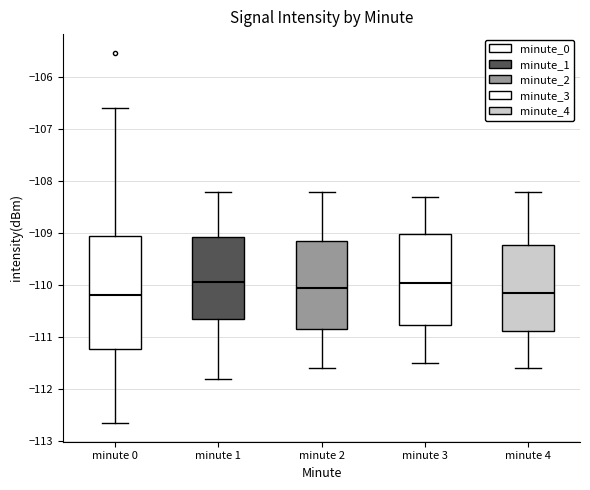

Reading left to right, read every box against the y-axis: the position of its median line, the range the box covers, and the ends of its whiskers. The values are not printed on the chart, so give them approximately, as read against the axis.

minute 0: median -110.2, box -111.2 to -109.1, whiskers -112.7 to -106.6
minute 1: median -109.9, box -110.6 to -109.1, whiskers -111.8 to -108.2
minute 2: median -110.0, box -110.8 to -109.1, whiskers -111.6 to -108.2
minute 3: median -109.9, box -110.8 to -109.0, whiskers -111.5 to -108.3
minute 4: median -110.1, box -110.9 to -109.2, whiskers -111.6 to -108.2